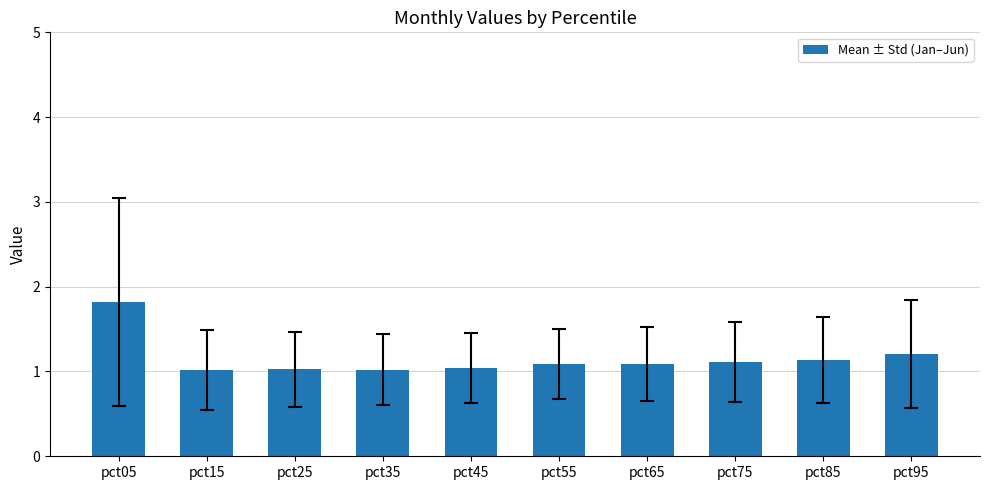

Reading left to right, what are all the values shown in this chart?

1.8	1.0	1.0	1.0	1.0	1.1	1.1	1.1	1.1	1.2